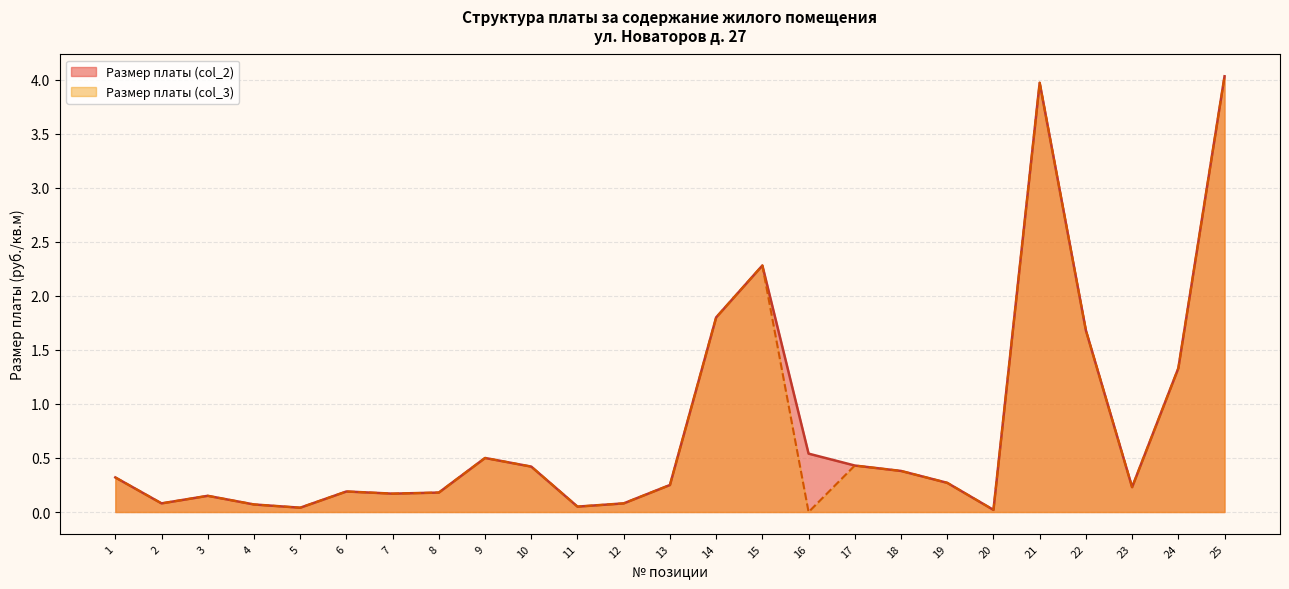

At how many categories does at least one series exceed 3?

2